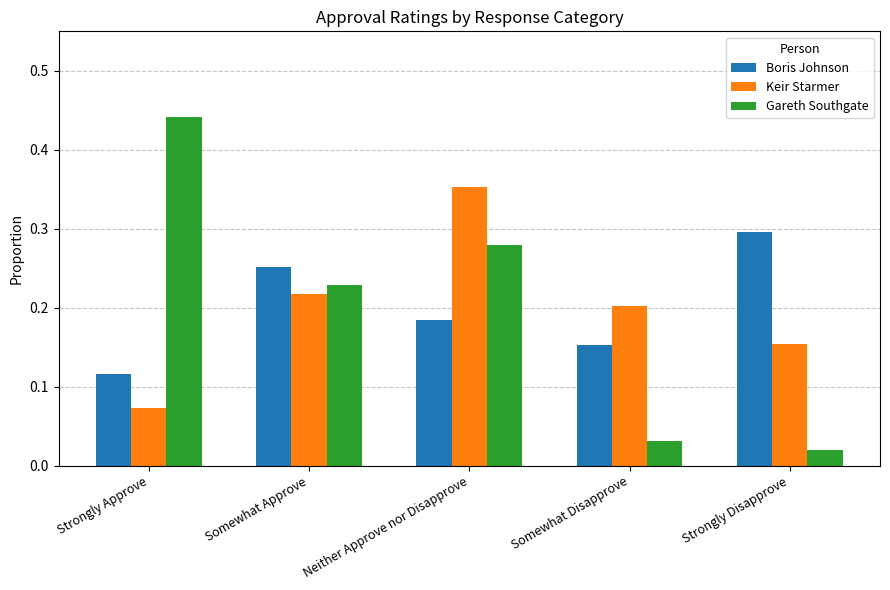

How many bars are there in total?

15